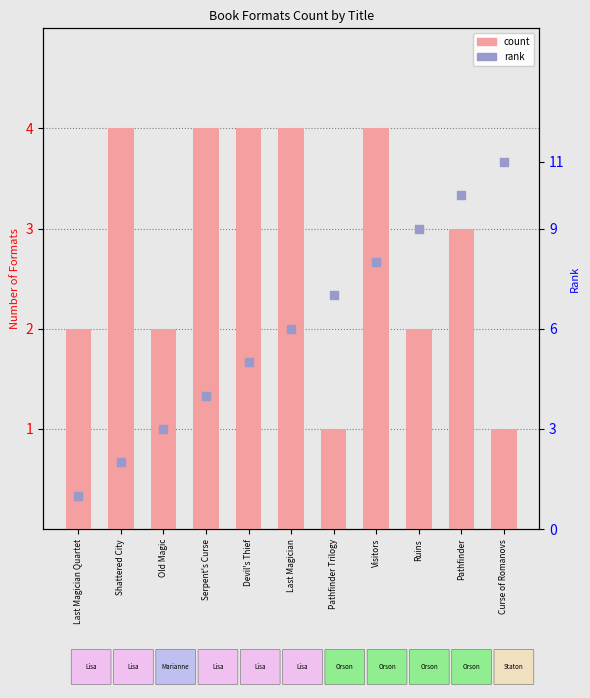

What are all the series names shown in the legend?

count, rank